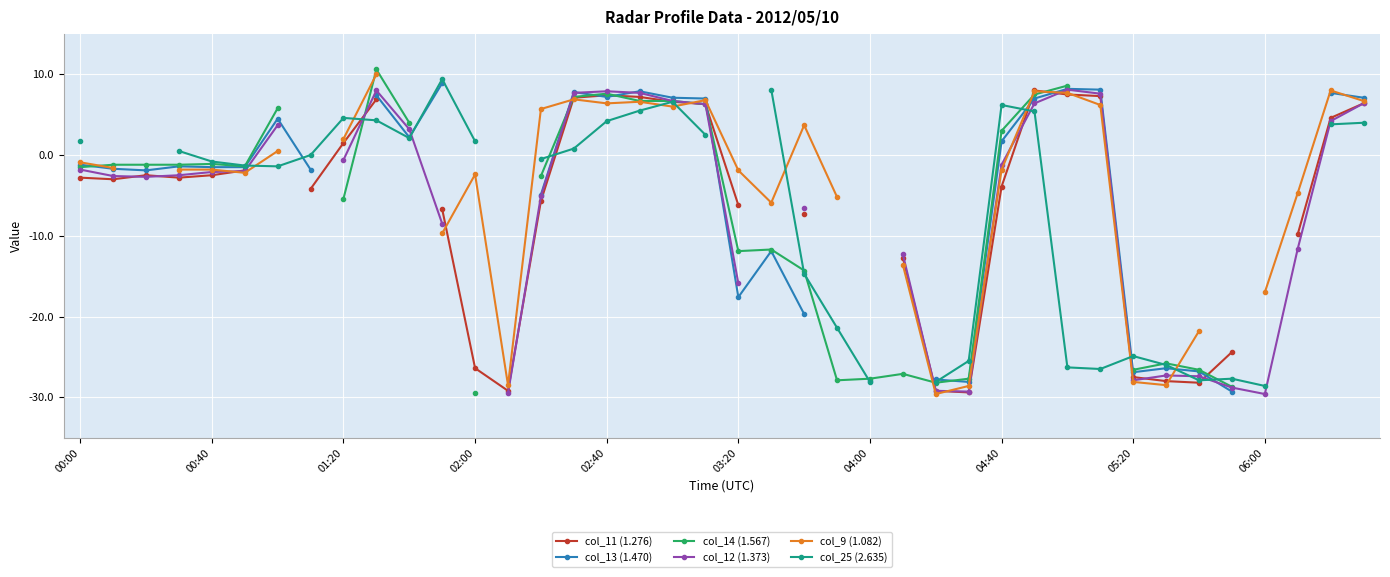

How many positive values does the col_14 (1.567) series have?

11